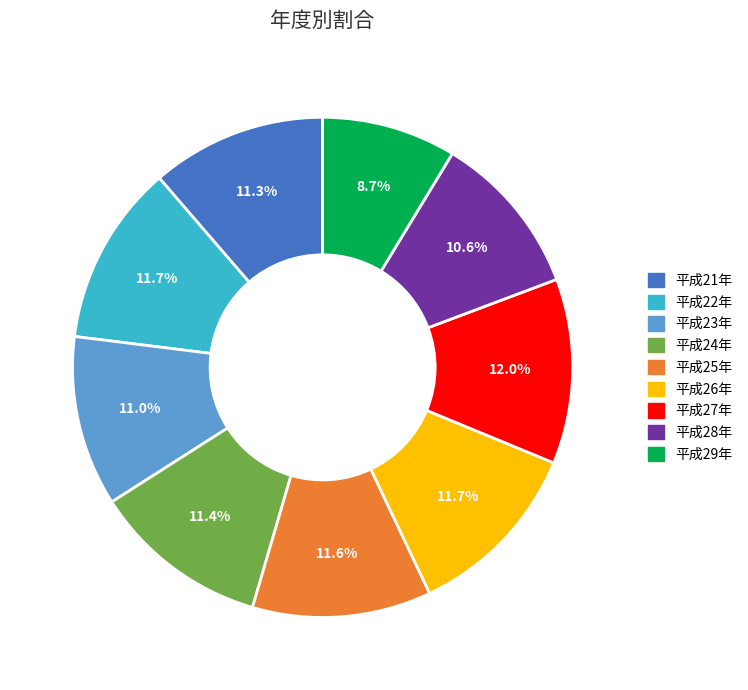

How much of the chart is everything except 平成25年?

88.4%